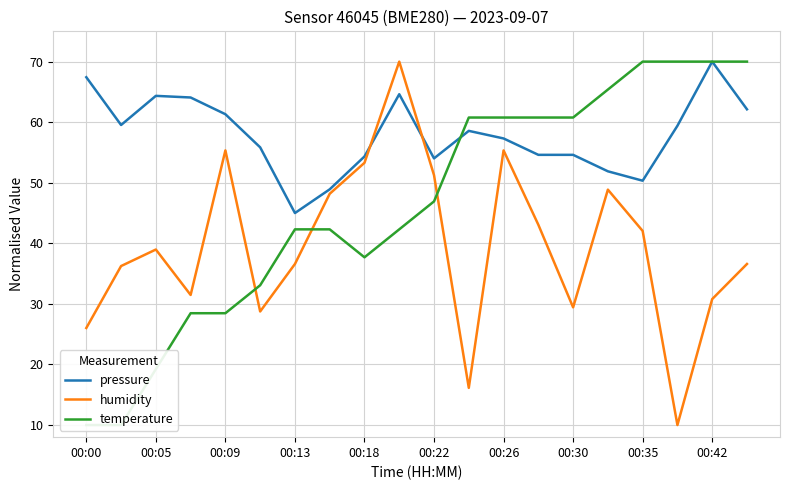

True or false: humidity and pressure cross at least once.

True